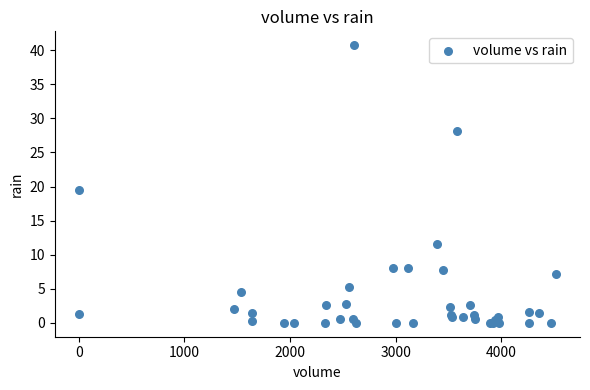

What Y value in the scatter plot is closest to 20?

19.5